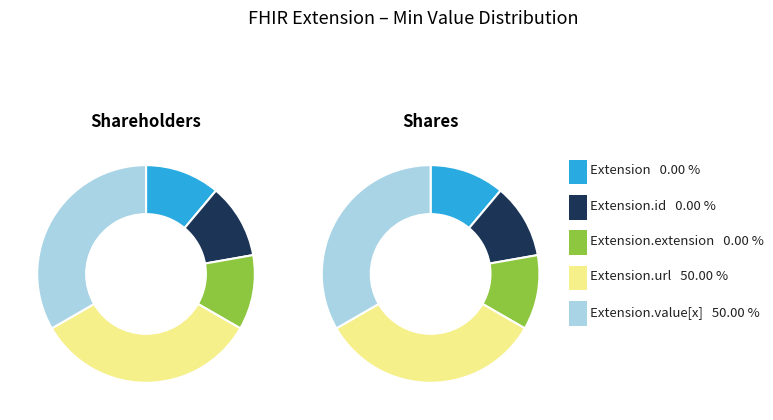

Rank the categories by value from lowest to highest.

Extension, Extension.id, Extension.extension, Extension.url, Extension.value[x]